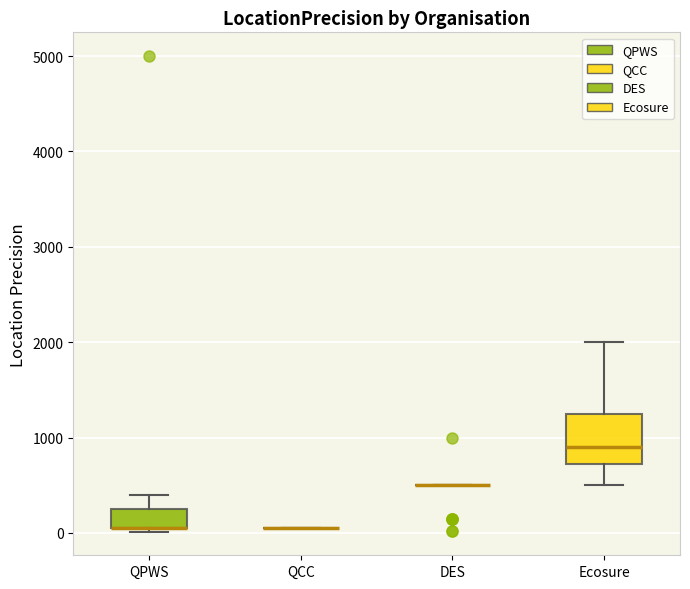

Comparing the boxes themselves (not the whiskers), which one is the tallest?

Ecosure